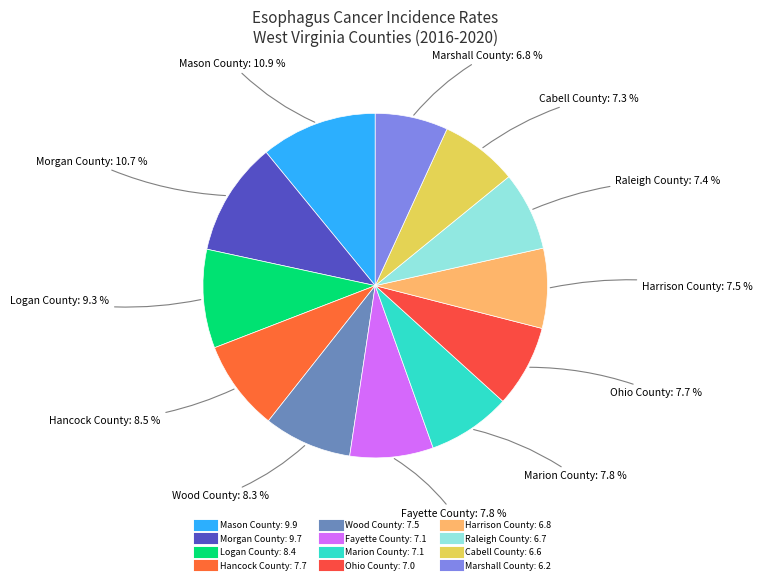

The Harrison County slice represents 19% of the pie. True or false?

False